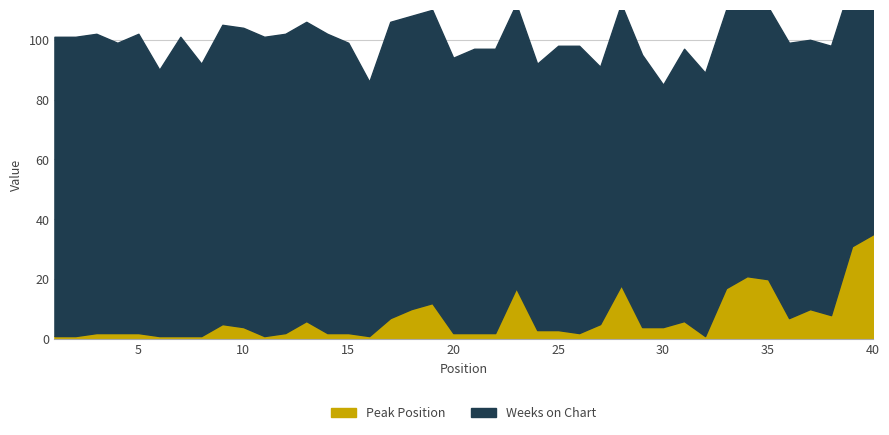

What is the difference between the highest and lowest values at 29?

87